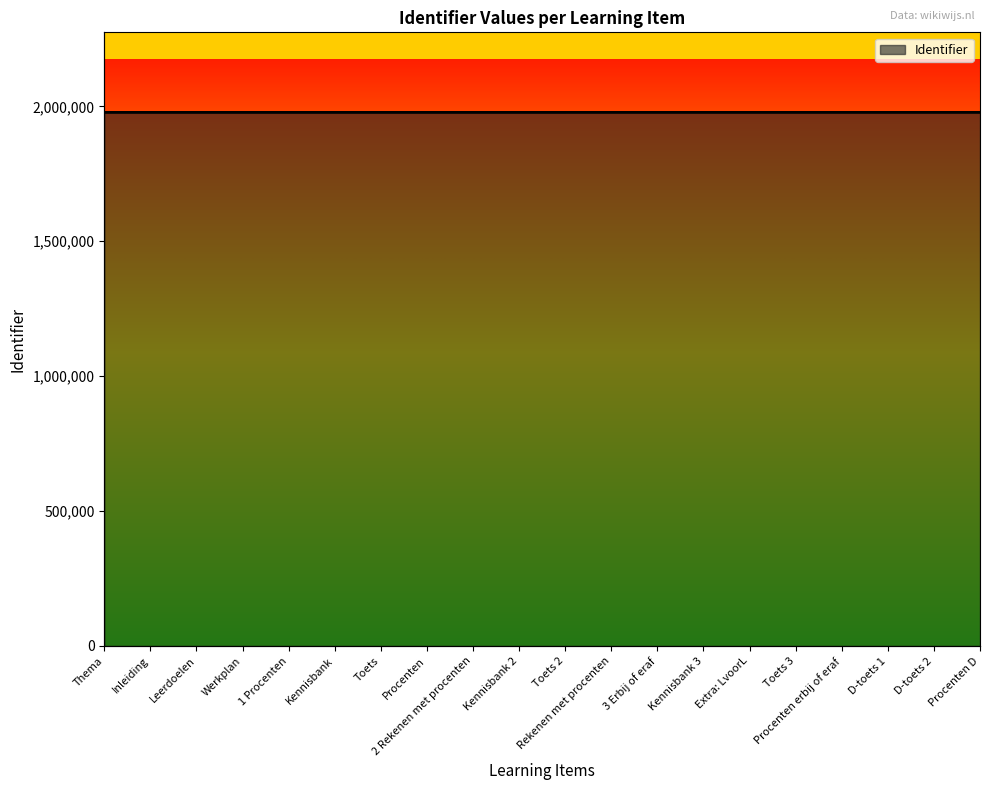

What is the maximum value shown in the chart?

1977731